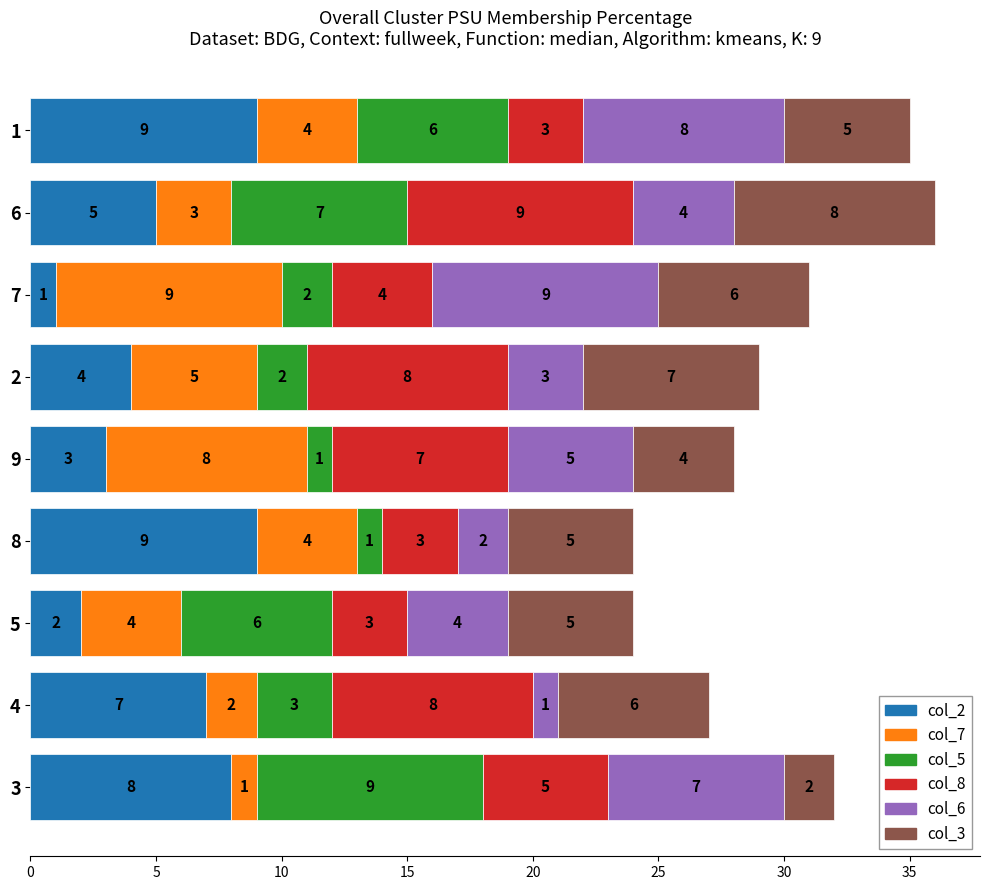

At which label does col_2 reach its minimum?

7